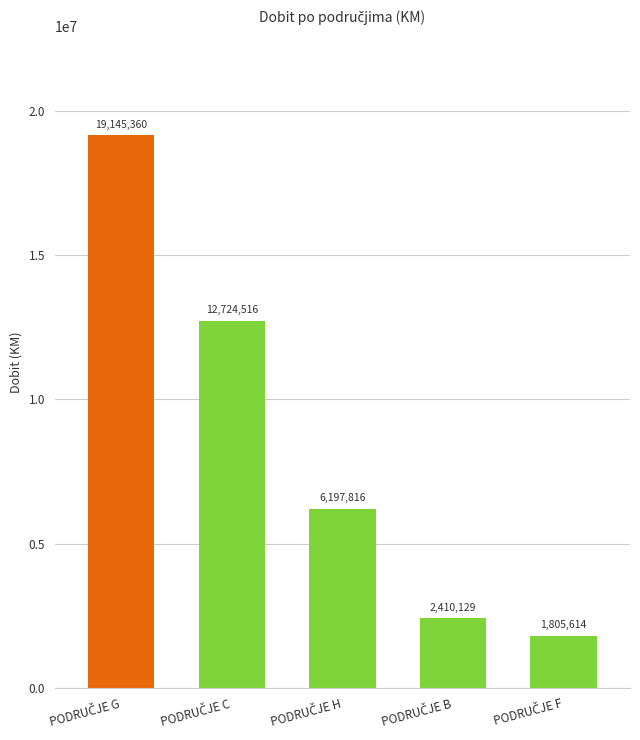

What is the value of the 3rd bar from the left?

6197816